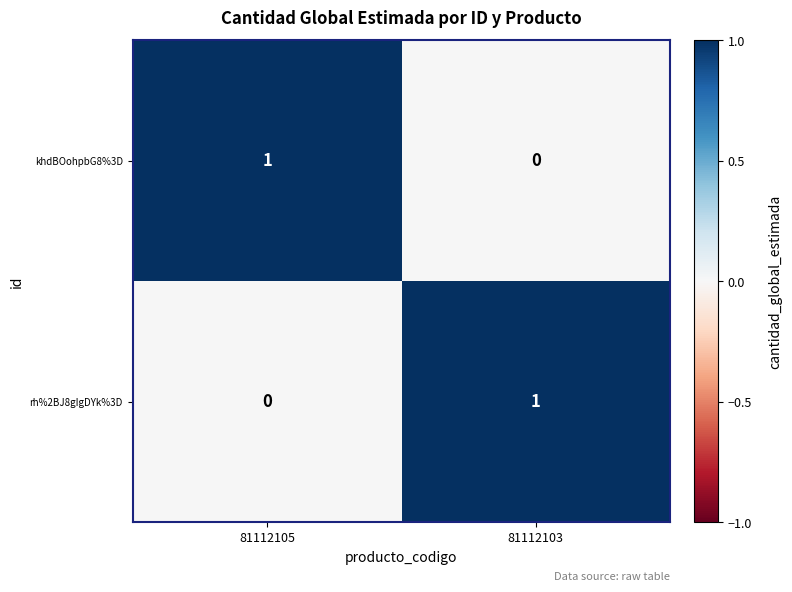

Is it true that khdBOohpbG8%3D equals 0 at 81112103?

True